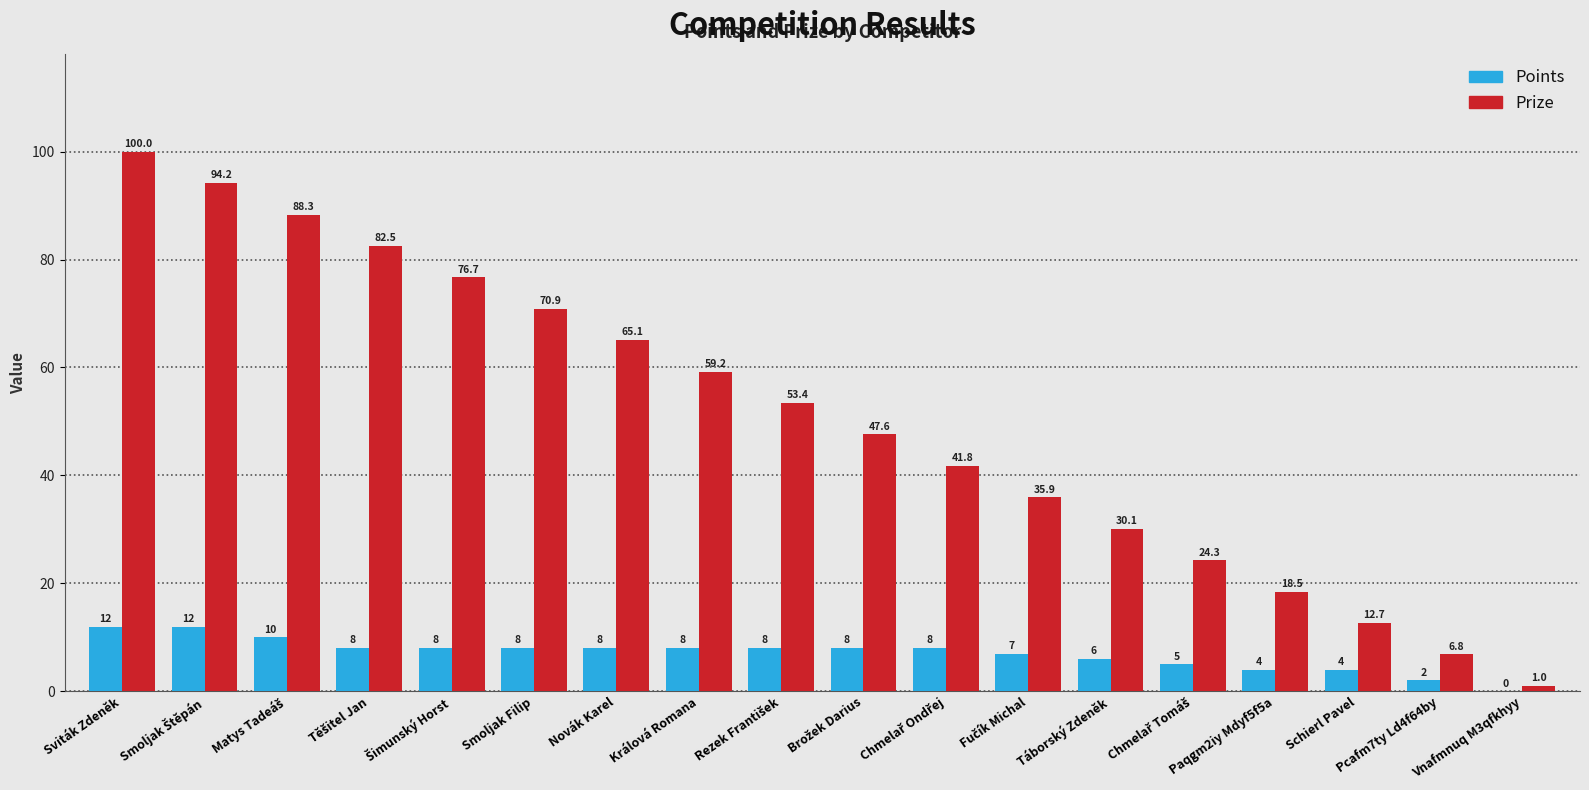

True or false: Prize has a value of 119.4 at Smoljak Filip.

False